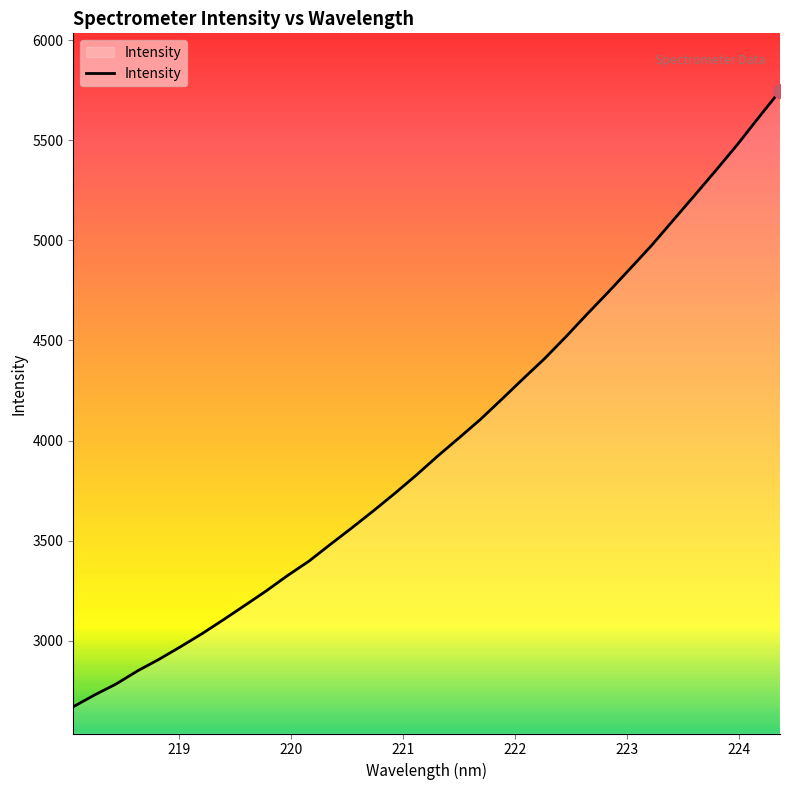

What is the difference between the maximum and minimum values?

3075.0